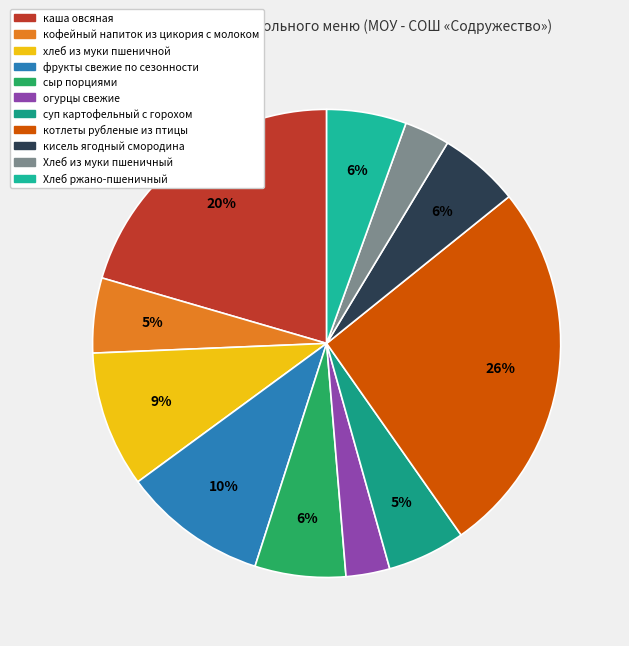

What percentage do хлеб из муки пшеничной and кисель ягодный смородина together represent?

15.0%